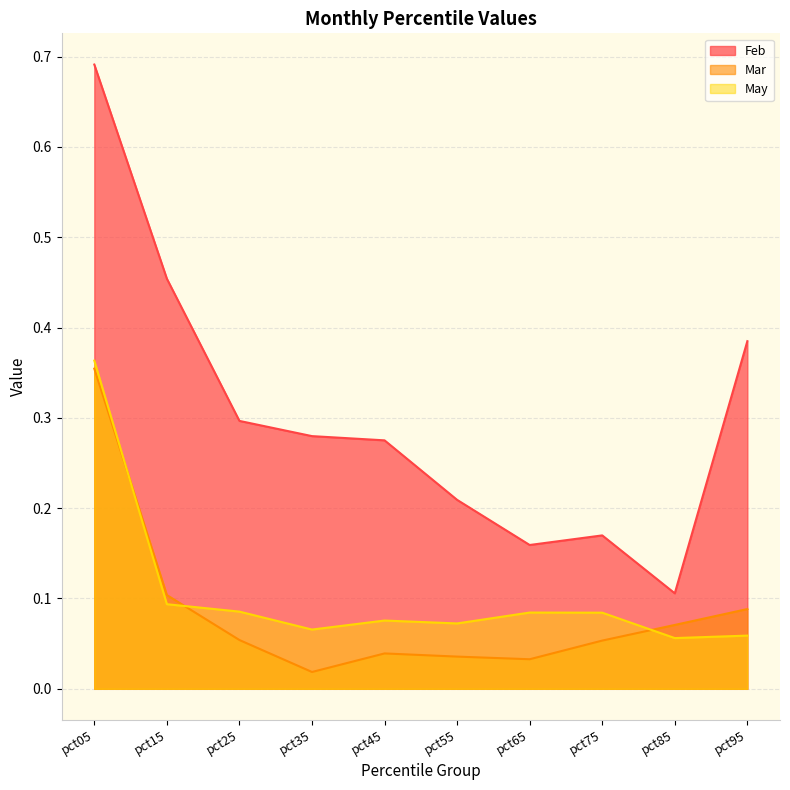

True or false: Mar and May cross at least once.

True